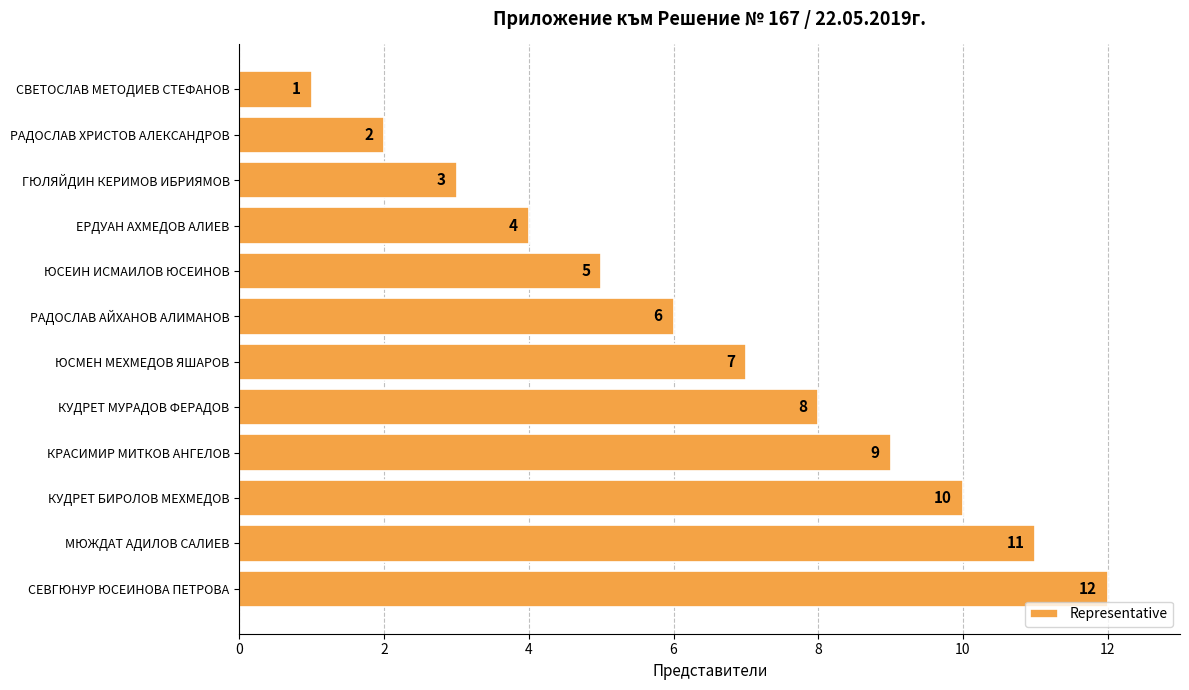

What is the approximate value at РАДОСЛАВ АЙХАНОВ АЛИМАНОВ, to the nearest 10?

10